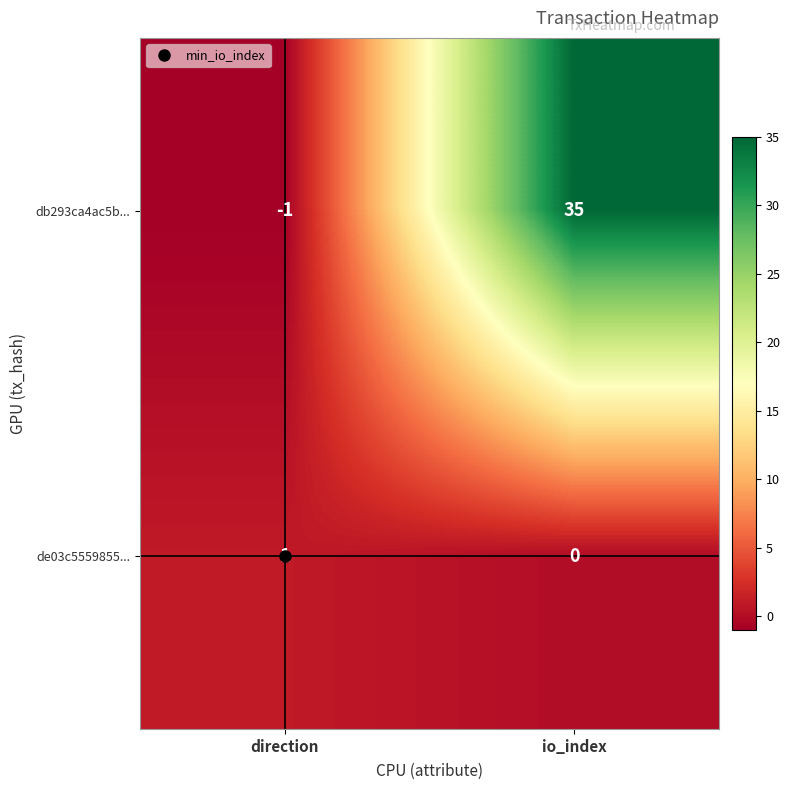

At which category is the sum across all series the highest?

io_index